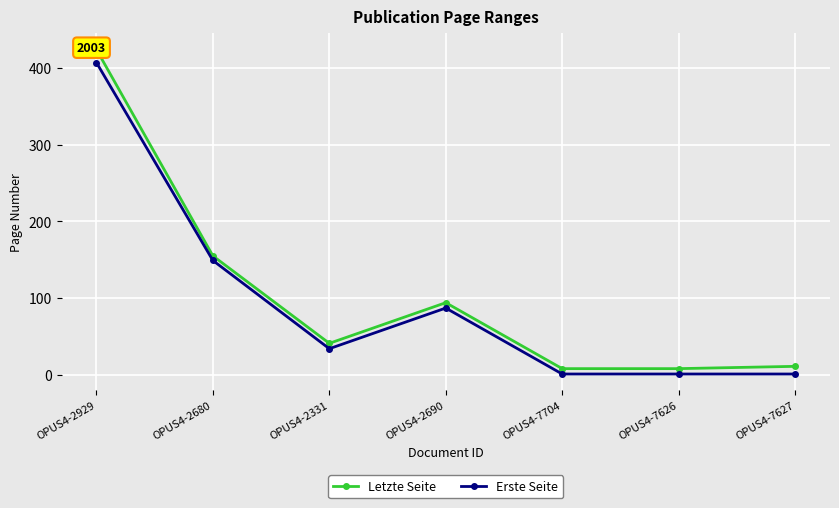

What are all the series names shown in the legend?

Letzte Seite, Erste Seite